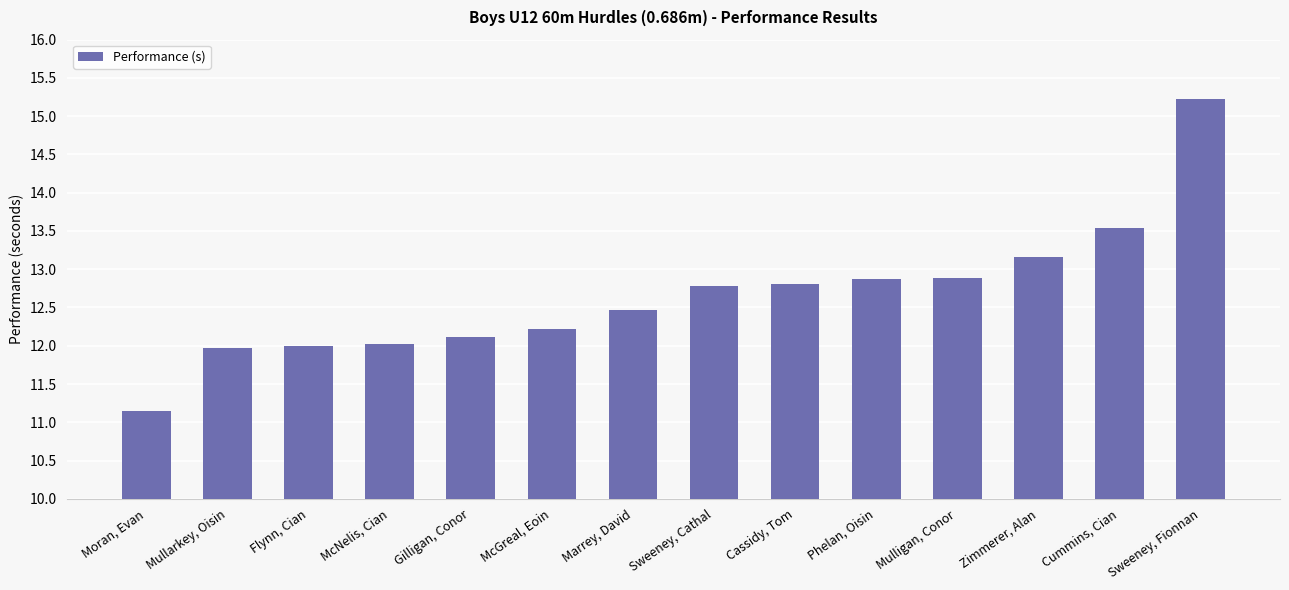

What is the ratio of the value at Mullarkey, Oisin to the value at Cummins, Cian?

0.9